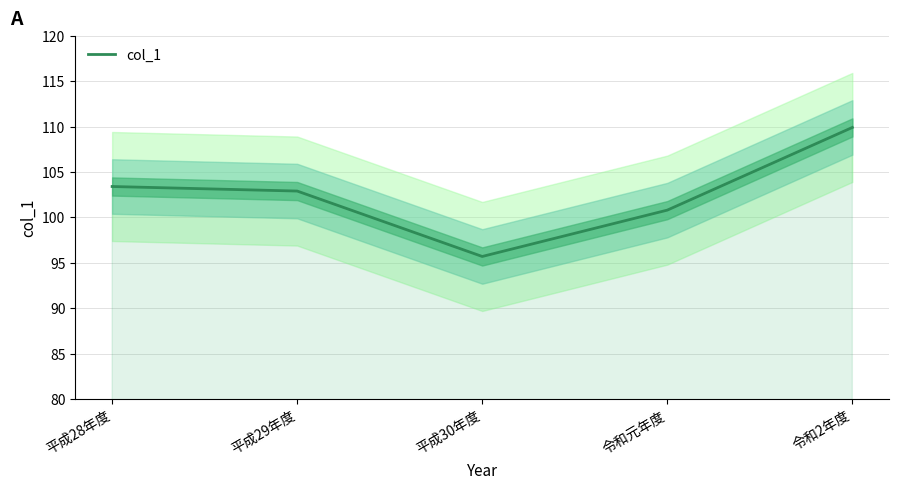

How many lines are shown in the chart?

1